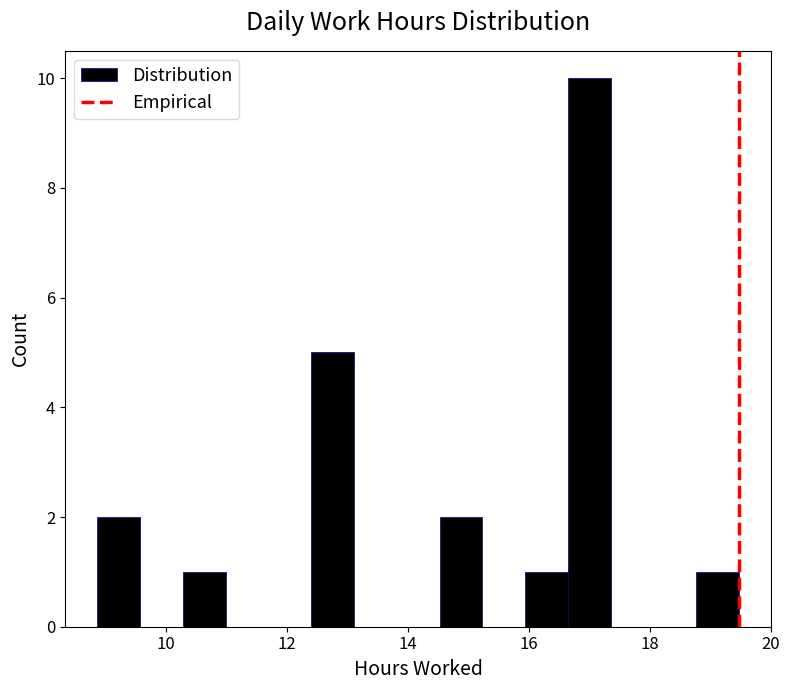

Read against the x-axis, roughly where is the centre of the tallest bar?

17.0